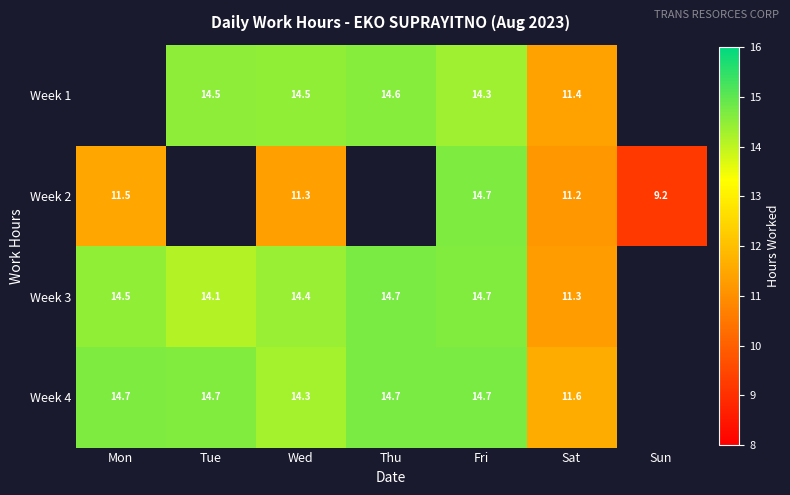

At which label does Week 1 first exceed 14?

Tue